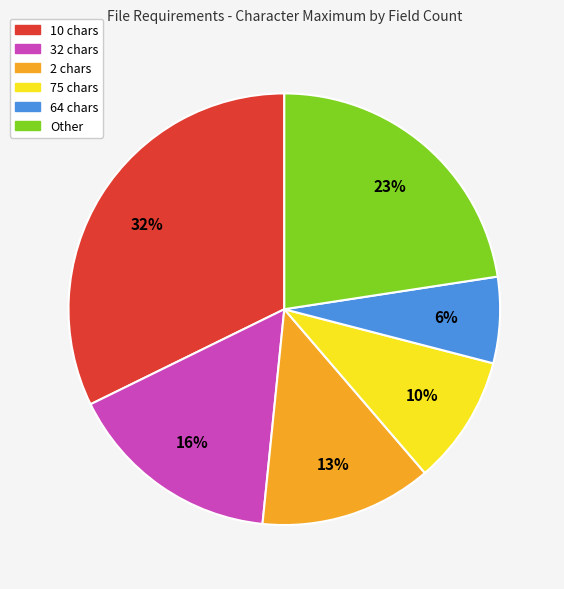

To the nearest percent, what is the average slice percentage?

17%